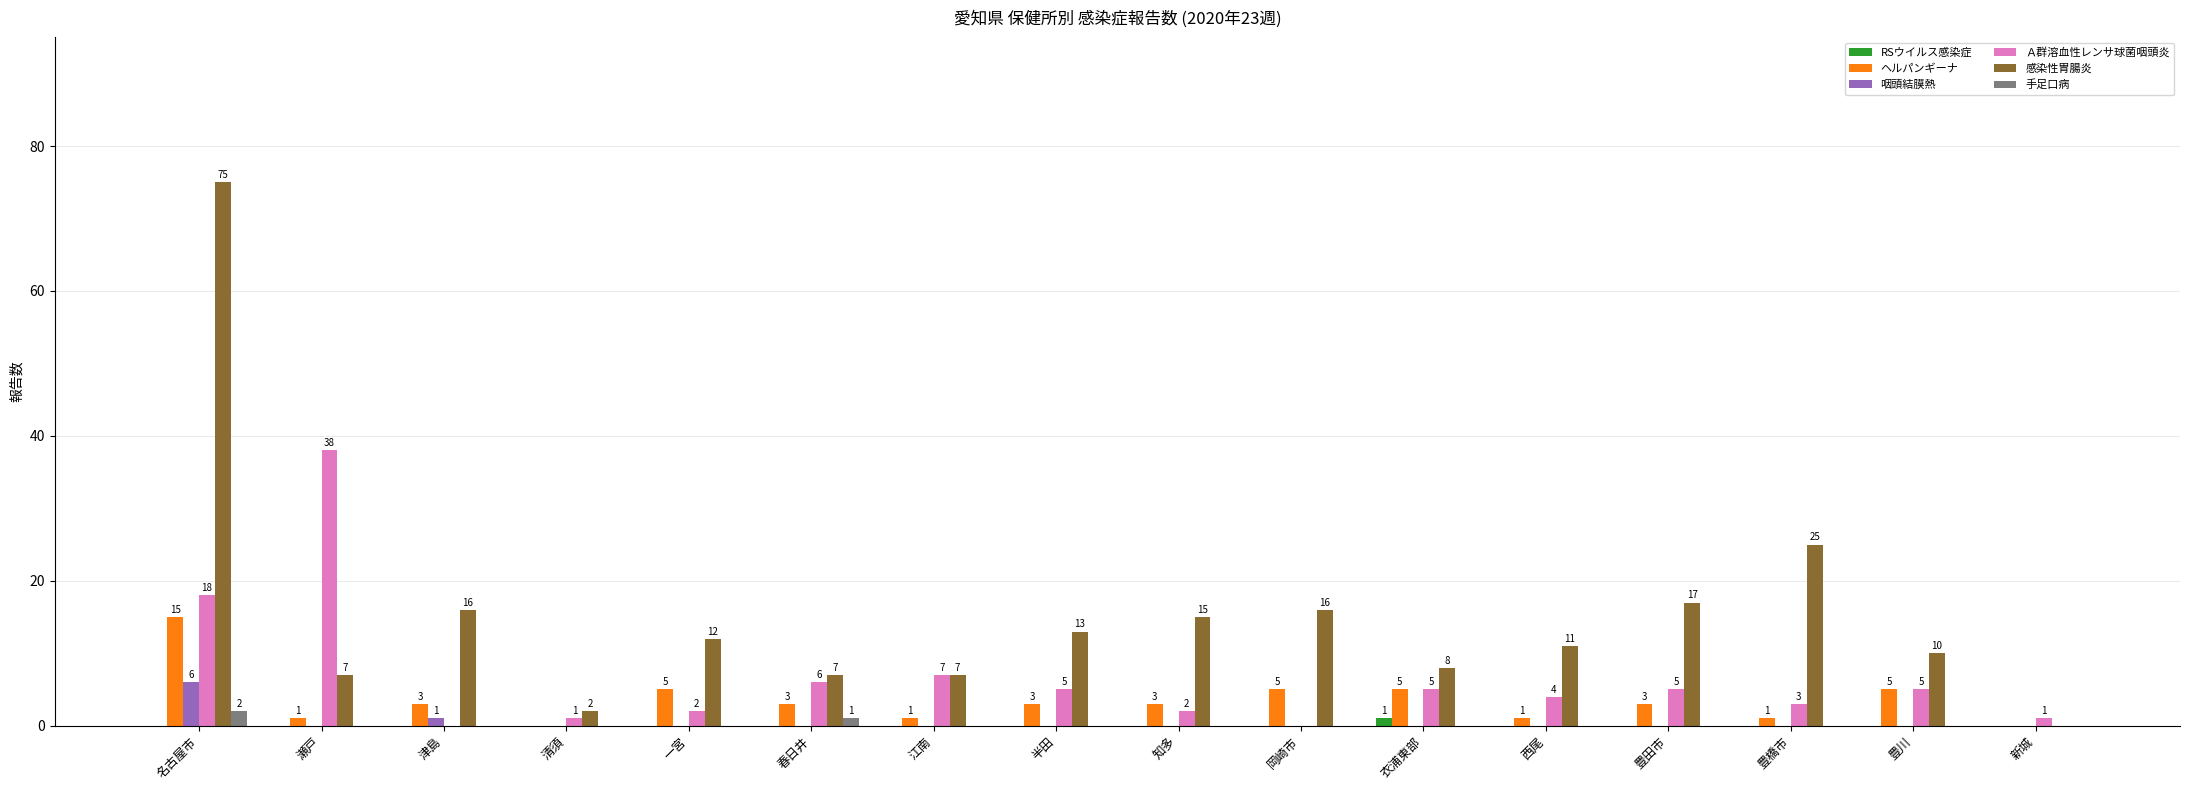

At which category is the sum across all series the highest?

名古屋市